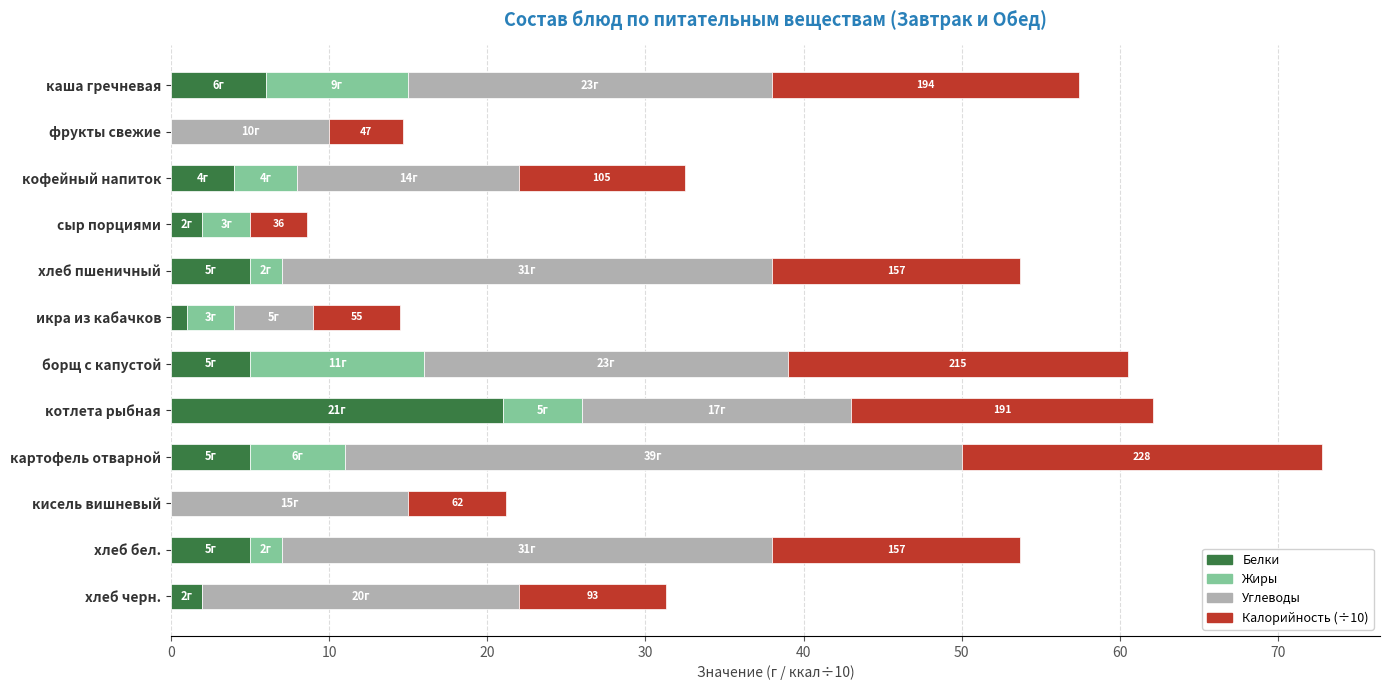

At which category is the sum across all series the highest?

картофель отварной